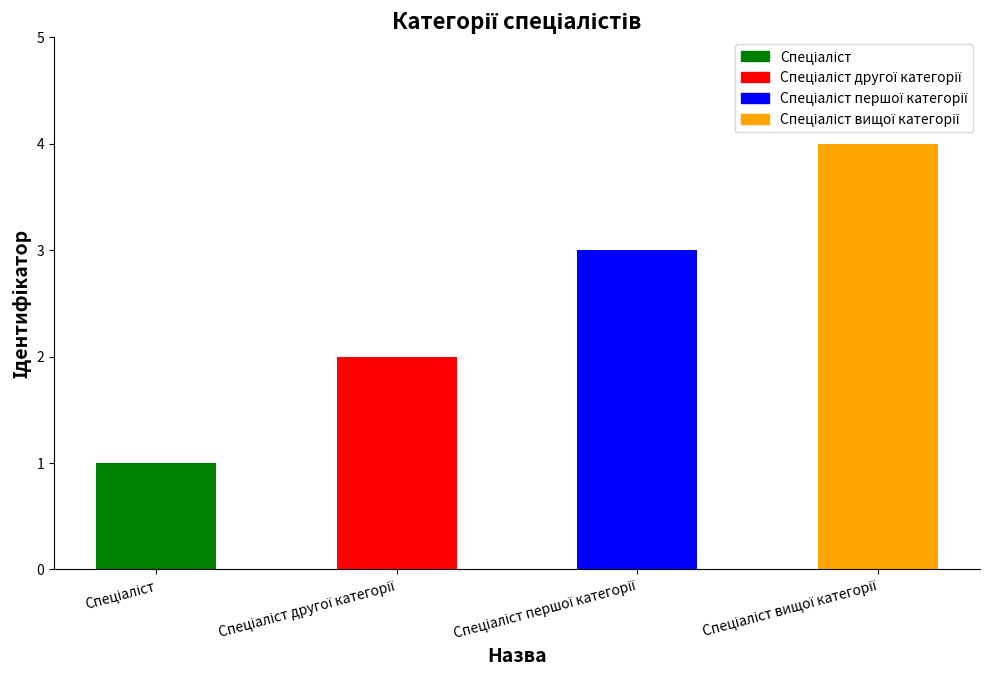

Reading right to left, extract all data points from this chart.

Спеціаліст вищої категорії=4	Спеціаліст першої категорії=3	Спеціаліст другої категорії=2	Спеціаліст=1